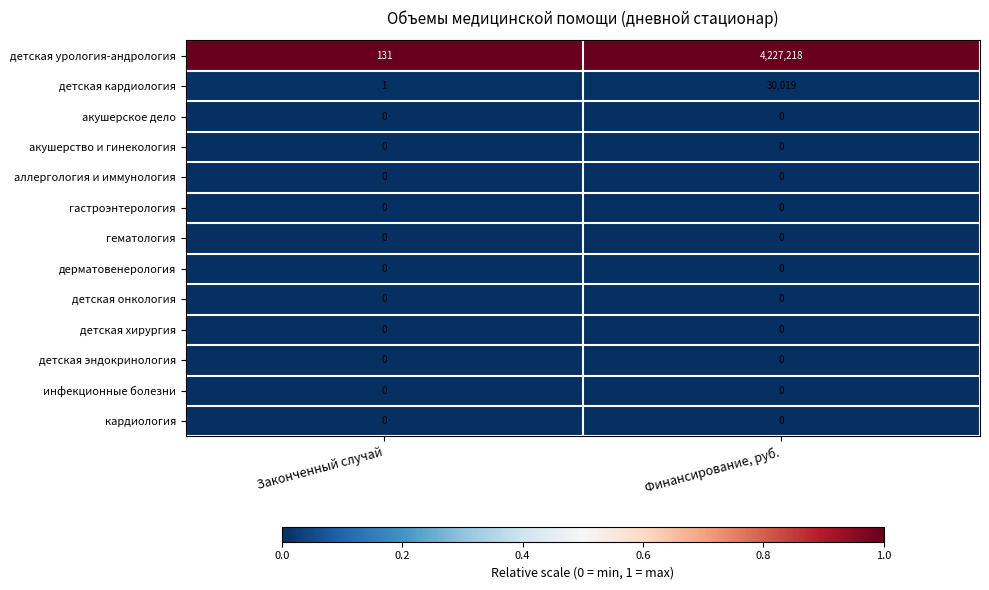

How many series are shown in this chart?

13